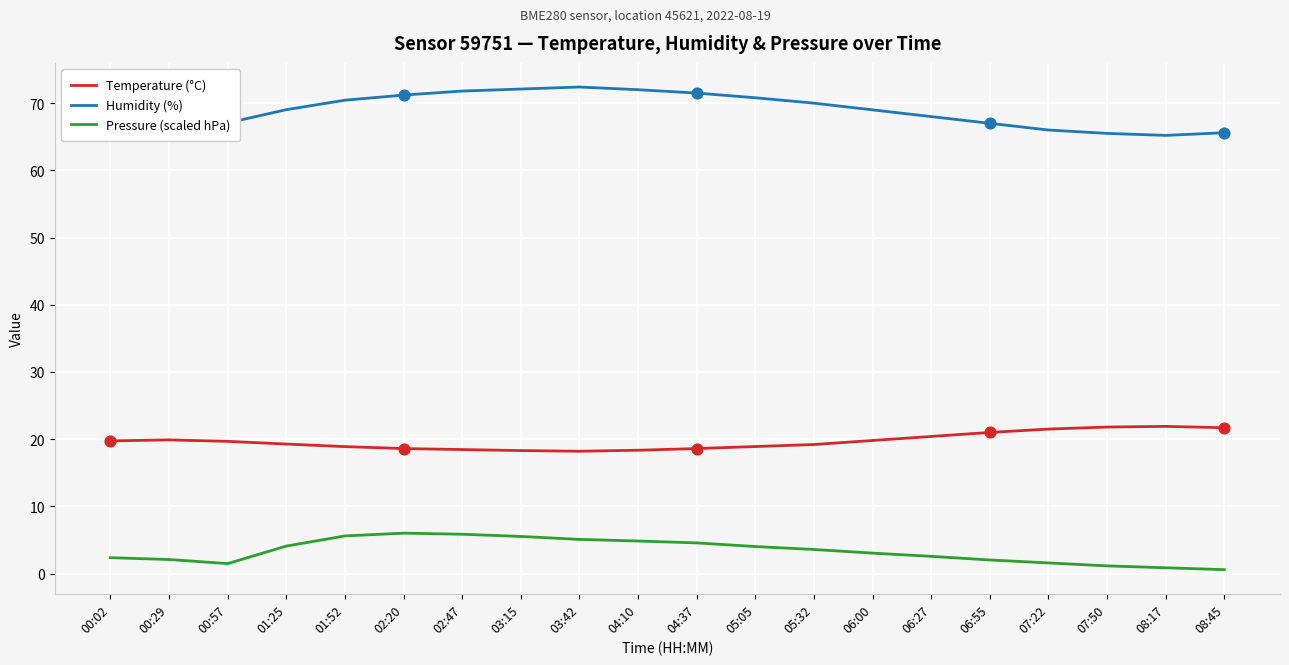

Which series has the largest total across all categories?

Humidity (%)